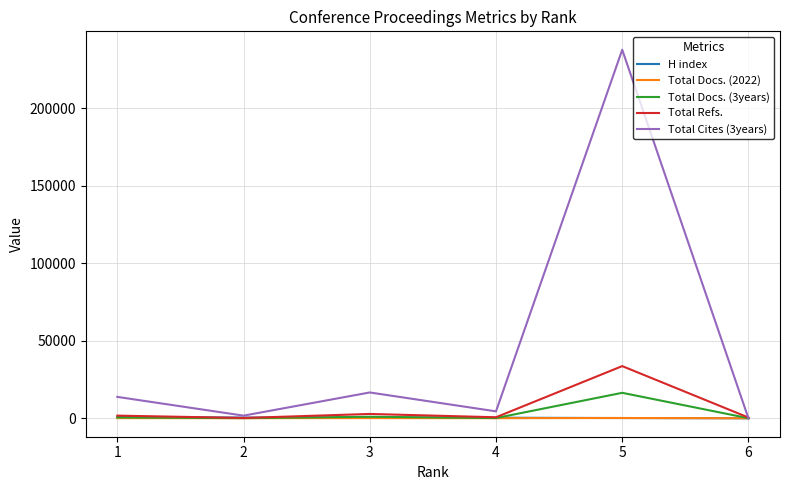

The value of Total Refs. at 5 is 33690. True or false?

True